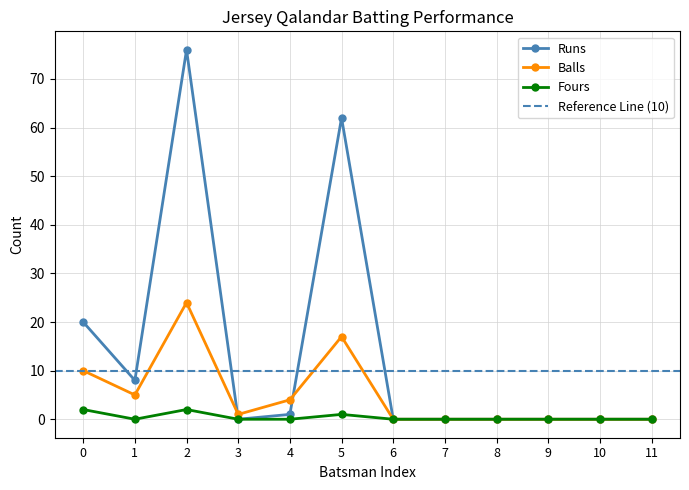

The value of Runs at 0 is 8. True or false?

False